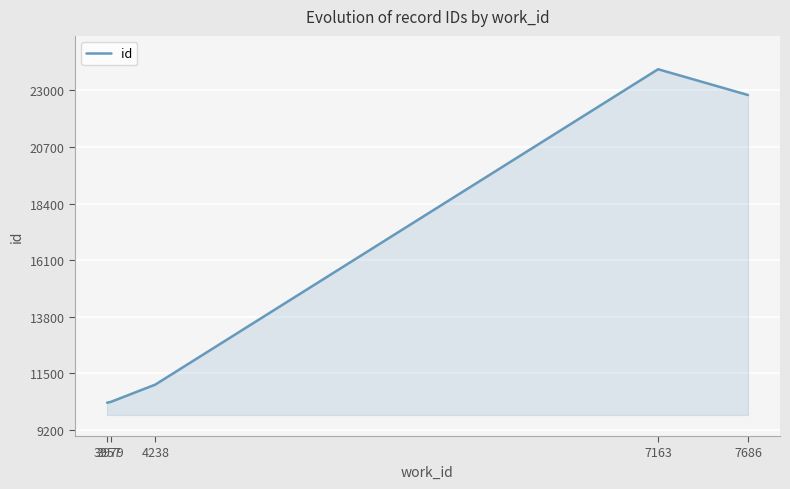

What is the sum of all values?

78360